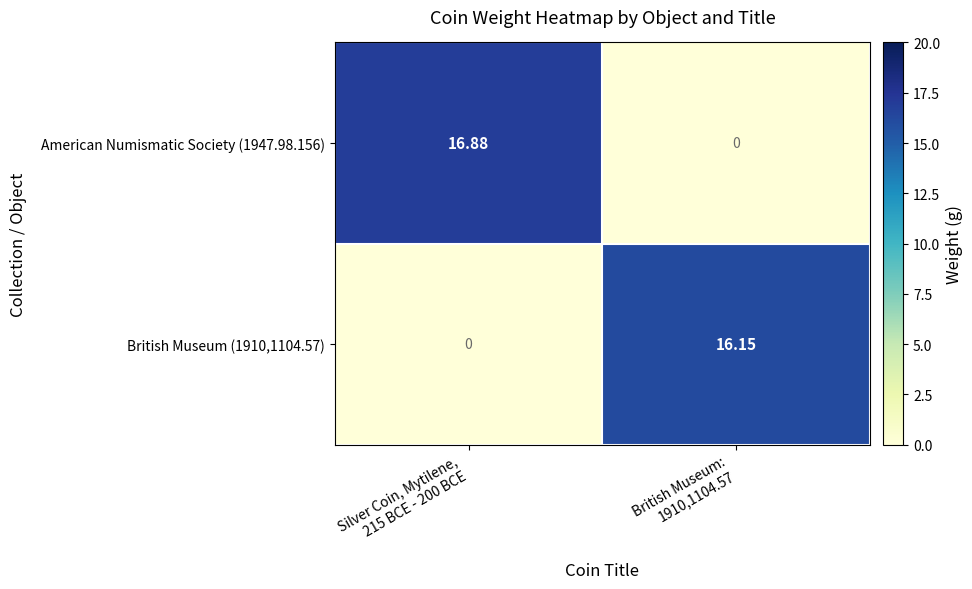

Reading right to left, list all the values displayed in this chart.

American Numismatic Society (1947.98.156): British Museum:
1910,1104.57=0.0	Silver Coin, Mytilene,
215 BCE - 200 BCE=16.9
British Museum (1910,1104.57): British Museum:
1910,1104.57=16.1	Silver Coin, Mytilene,
215 BCE - 200 BCE=0.0